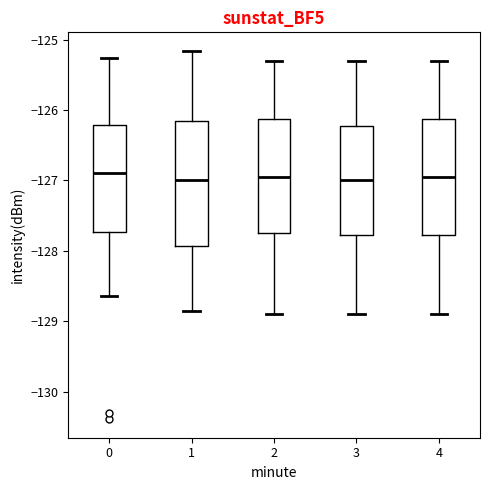

Reading left to right, read every box against the y-axis: the position of its median line, the range the box covers, and the ends of its whiskers. The values are not printed on the chart, so give them approximately, as read against the axis.

0: median -126.9, box -127.7 to -126.2, whiskers -128.6 to -125.3
1: median -127.0, box -127.9 to -126.1, whiskers -128.9 to -125.2
2: median -126.9, box -127.7 to -126.1, whiskers -128.9 to -125.3
3: median -127.0, box -127.8 to -126.2, whiskers -128.9 to -125.3
4: median -126.9, box -127.8 to -126.1, whiskers -128.9 to -125.3